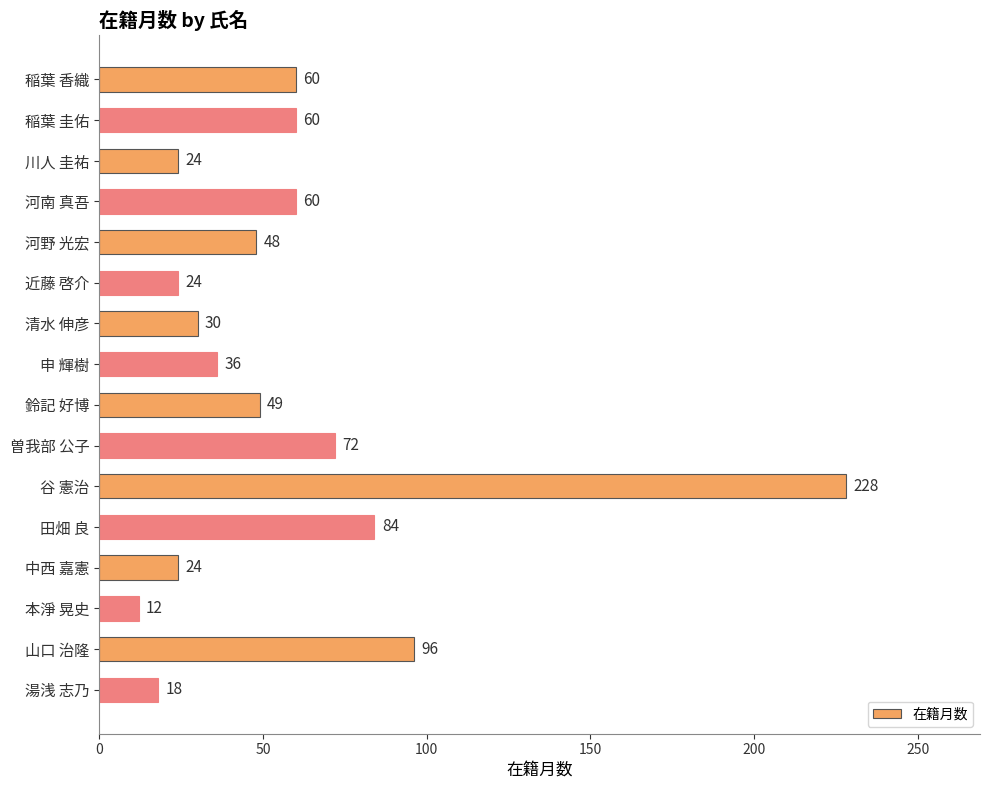

True or false: the data shows 24 at 近藤 啓介.

True